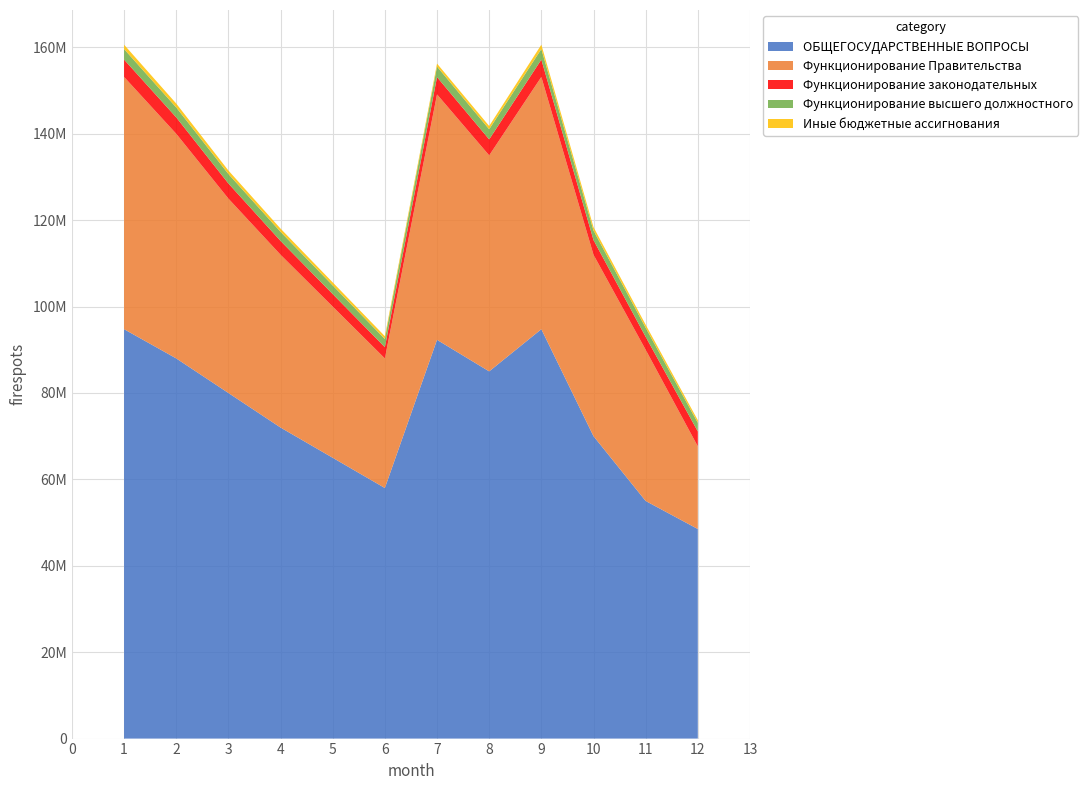

Reading left to right, what are all the values shown in this chart?

ОБЩЕГОСУДАРСТВЕННЫЕ ВОПРОСЫ: 94763469.6	88000000.0	80000000.0	72000000.0	65000000.0	58000000.0	92304463.5	85000000.0	94763469.6	70000000.0	55000000.0	48512099.9
Функционирование Правительства: 58395429.0	52000000.0	45000000.0	40000000.0	35000000.0	30000000.0	56818170.3	50000000.0	58395429.0	42000000.0	35000000.0	19128035.4
Функционирование законодательных: 4010811.7	3800000.0	3500000.0	3200000.0	2900000.0	2600000.0	4002729.0	3700000.0	4010811.7	3400000.0	3000000.0	3458311.7
Функционирование высшего должностного: 2442416.1	2300000.0	2200000.0	2100000.0	2000000.0	1900000.0	2439813.5	2350000.0	2442416.1	2200000.0	2100000.0	2000000.0
Иные бюджетные ассигнования: 1008824.8	900000.0	800000.0	750000.0	700000.0	650000.0	682444.9	750000.0	1008824.8	800000.0	700000.0	600000.0